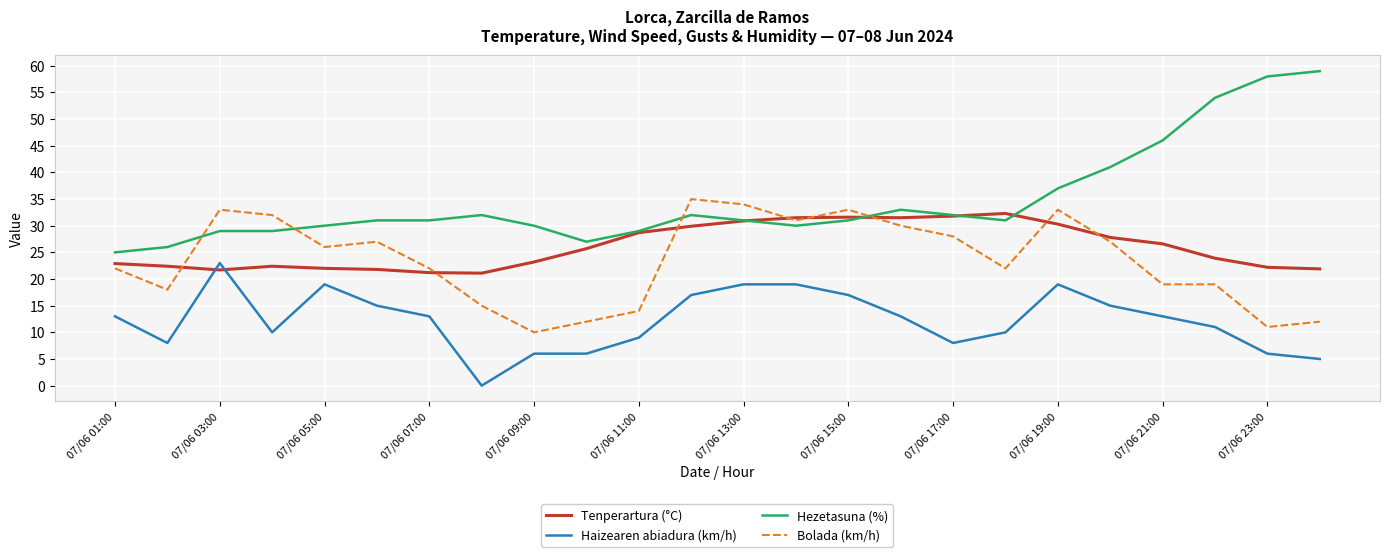

How many lines are shown in the chart?

4